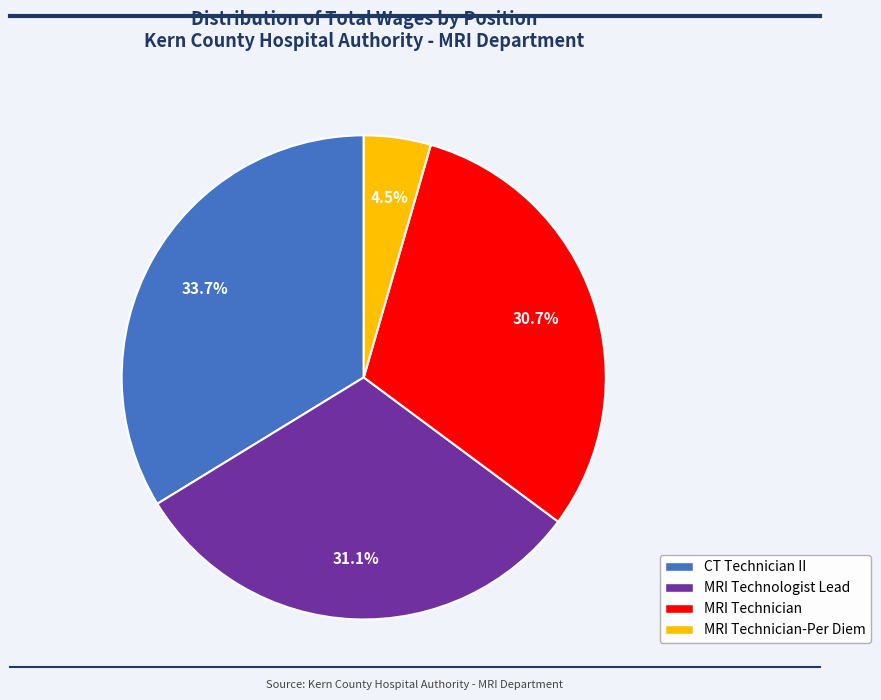

What is the ratio of the value at MRI Technician to the value at MRI Technologist Lead?

1.0